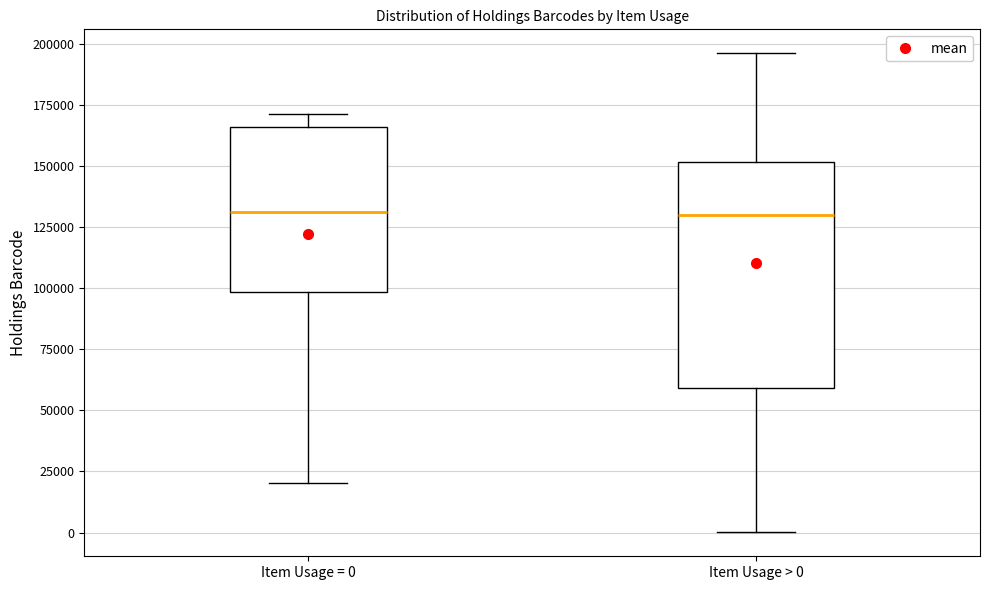

Which box is the tallest, from its lower edge to its upper edge?

Item Usage > 0